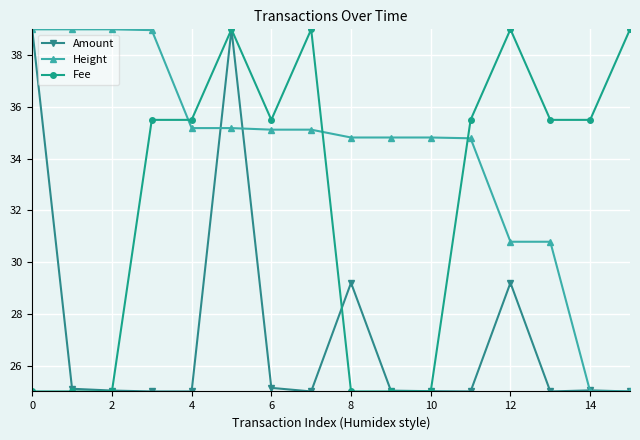

What is the minimum value shown in the chart?

25.0